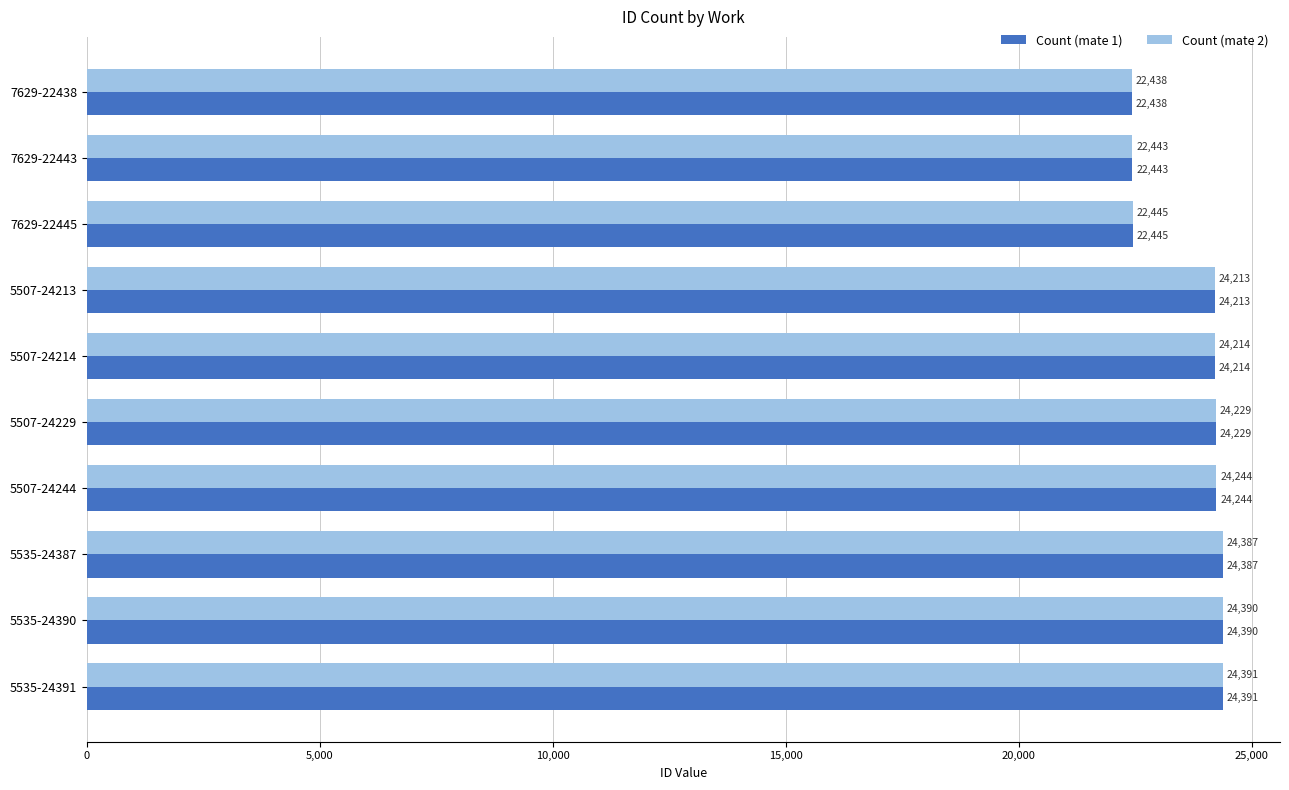

The value of Count (mate 2) at 5535-24387 is 24387. True or false?

True